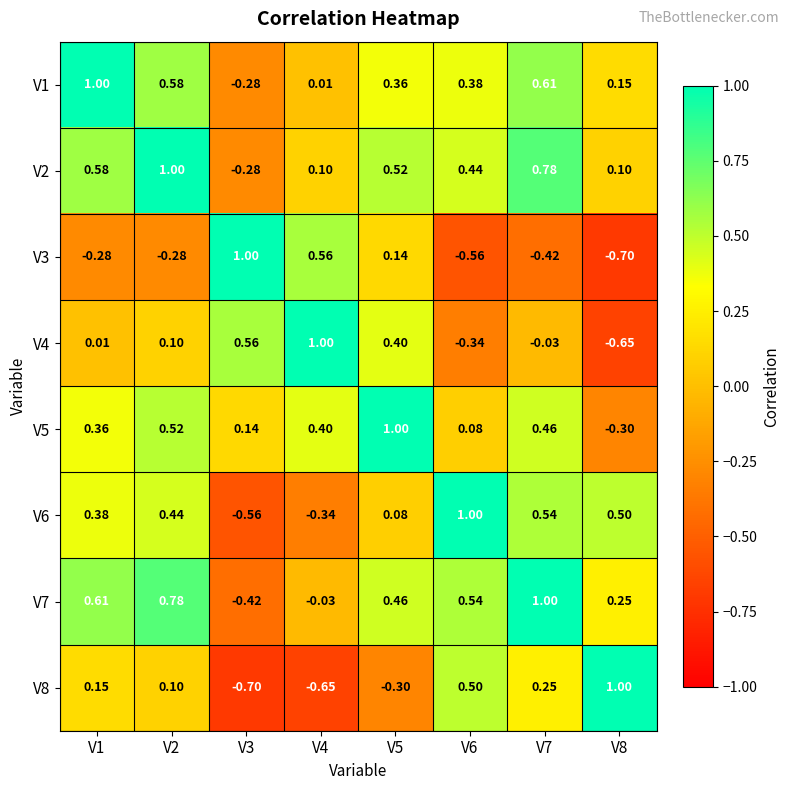

Is the value of V5 at V2 greater than the value of V4 at V8?

Yes